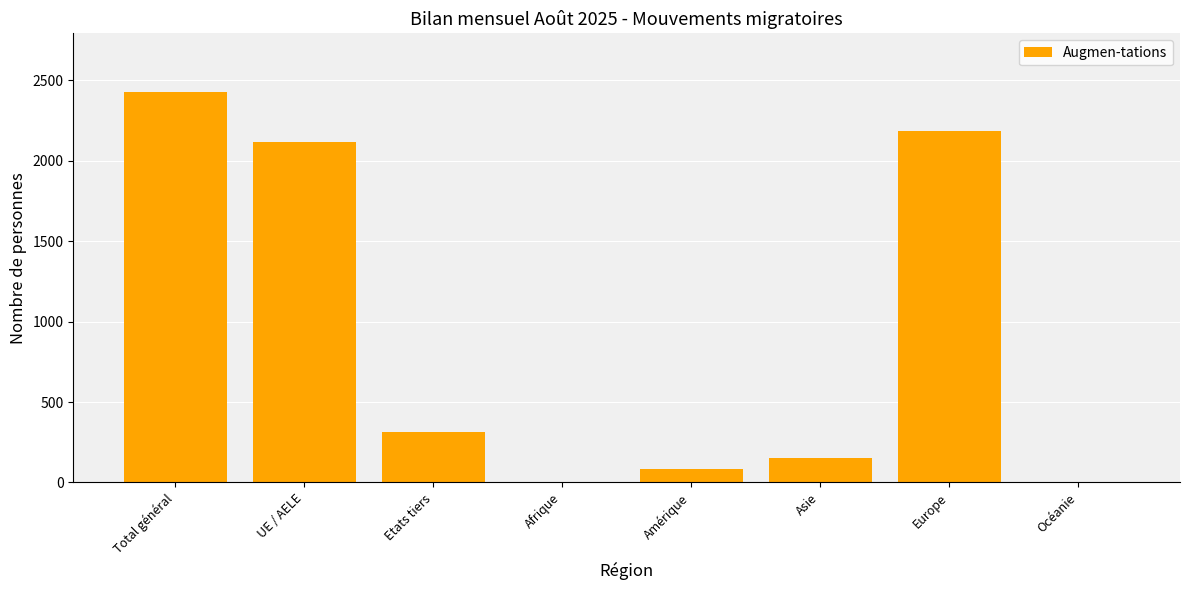

Is it true that the value at Afrique is 5?

True